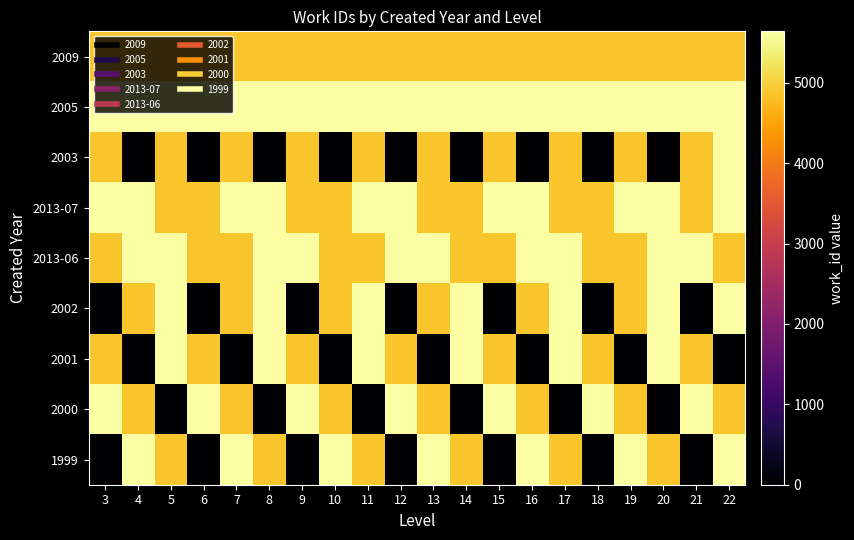

Which series changed the most between 6 and 15?

2003